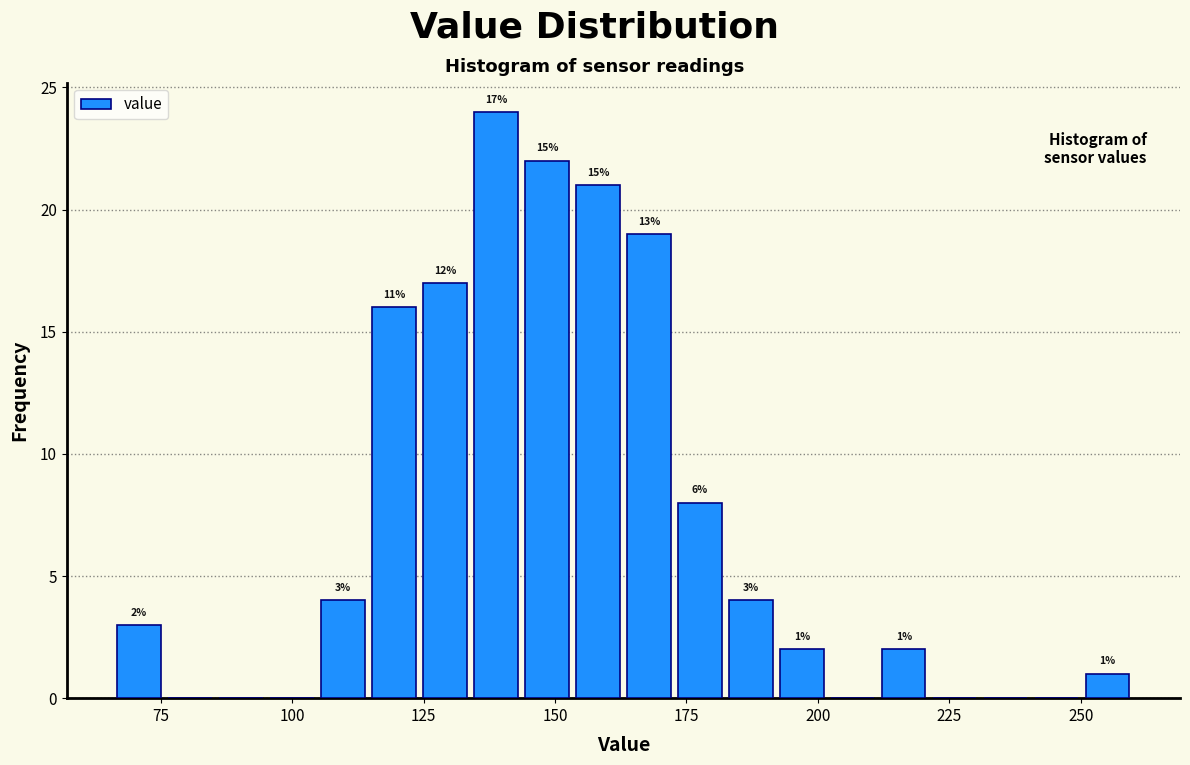

Read against the x-axis, roughly where is the centre of the tallest bar?

140